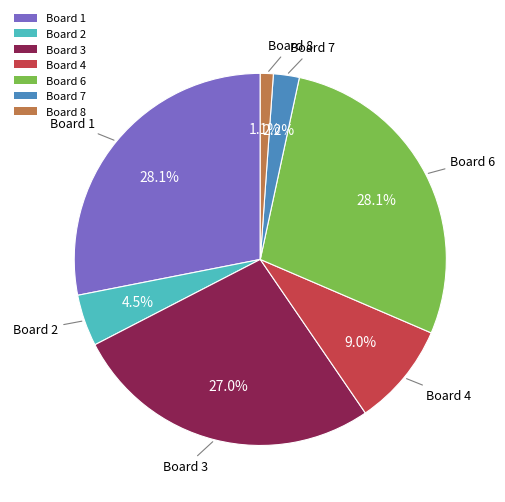

To the nearest percent, what is the difference between the Board 7 and Board 6 slice percentages?

26%